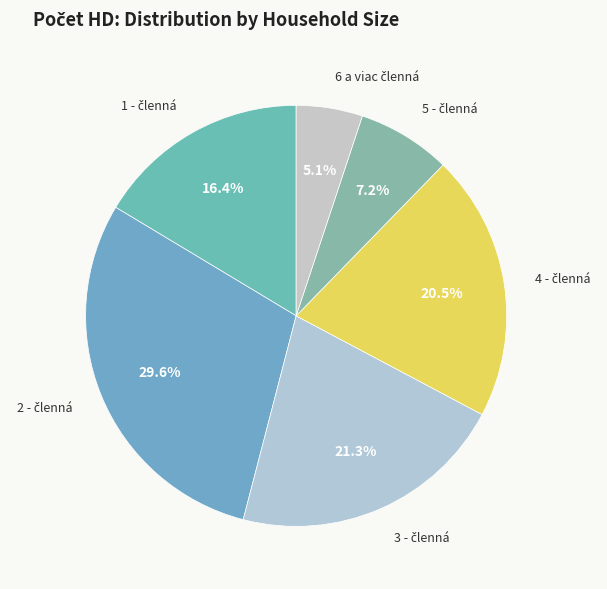

Rank the categories by value from lowest to highest.

6 a viac členná, 5 - členná, 1 - členná, 4 - členná, 3 - členná, 2 - členná